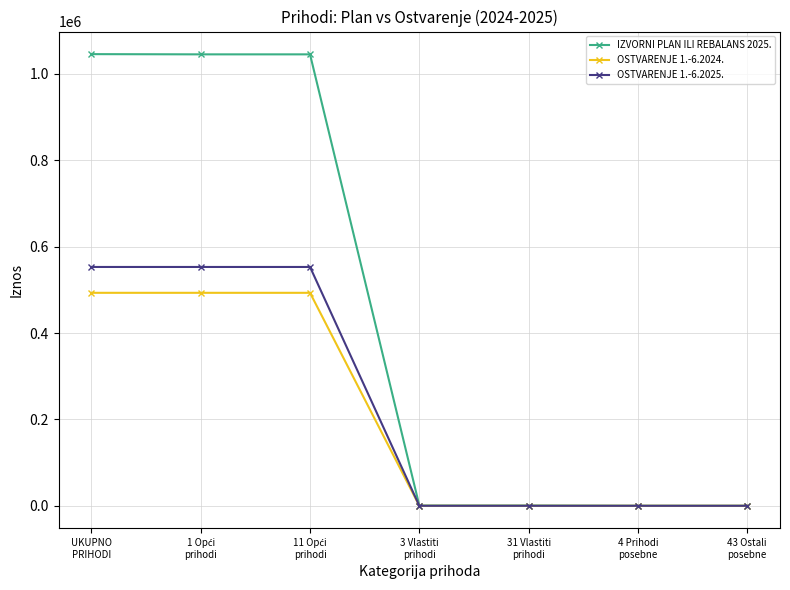

How many values in the OSTVARENJE 1.-6.2024. series exceed 0?

3